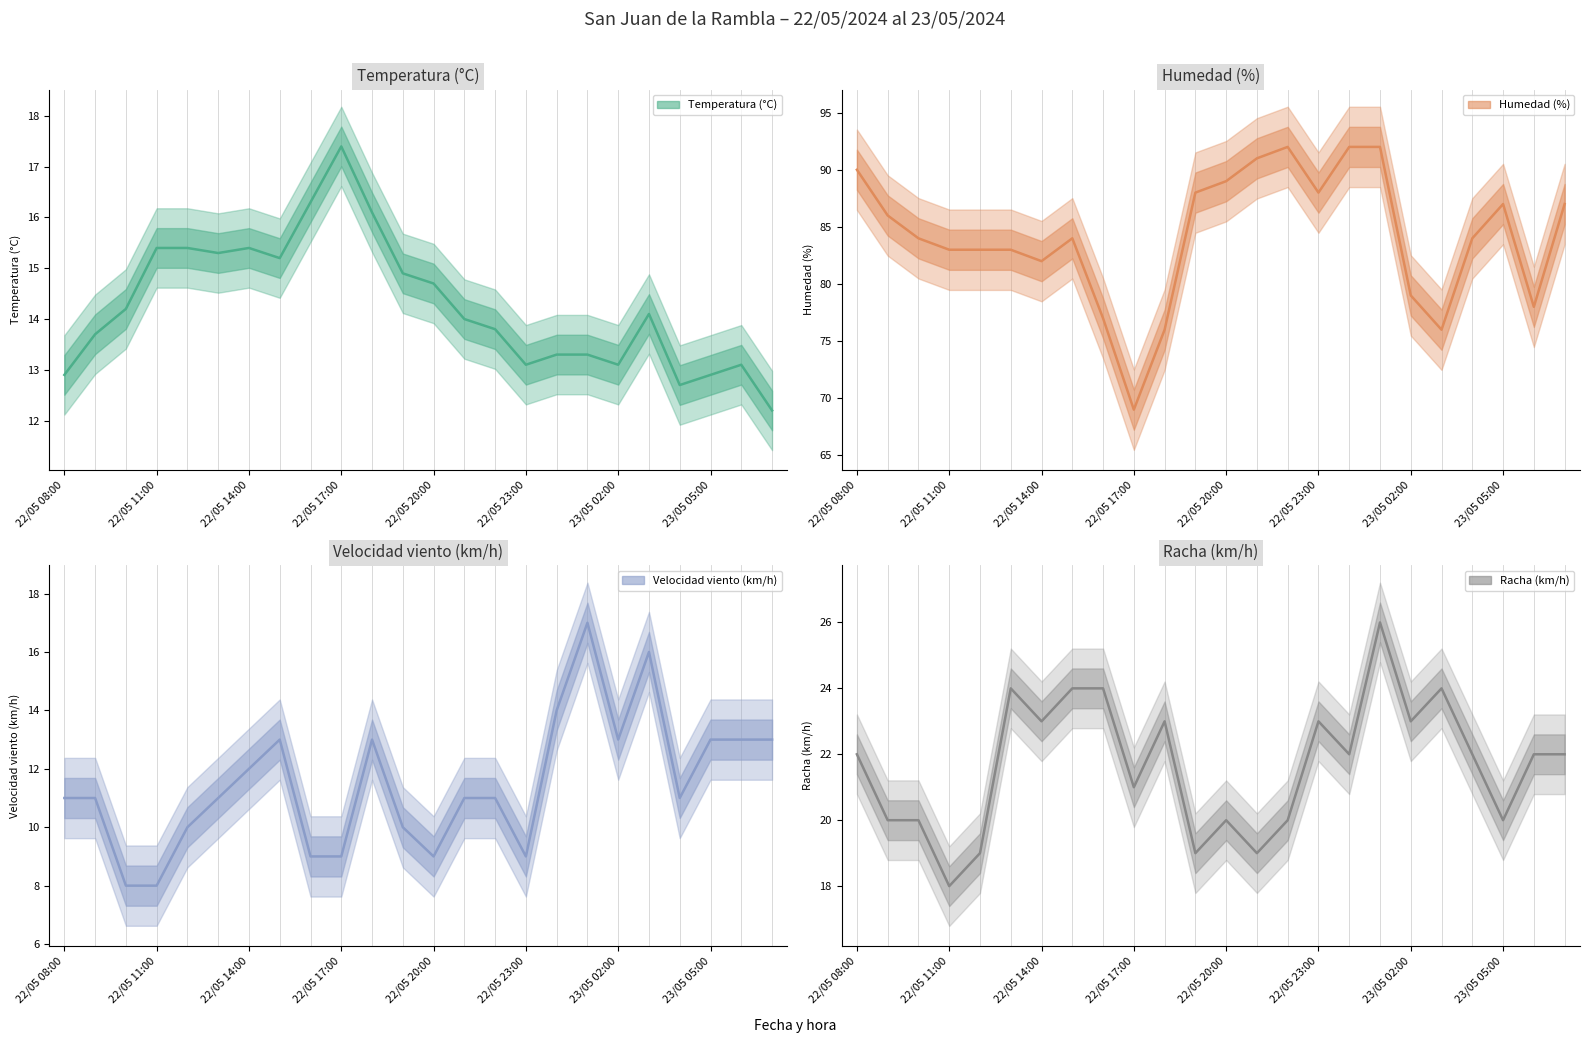

How many data points in Humedad (%) are less than 84?

10